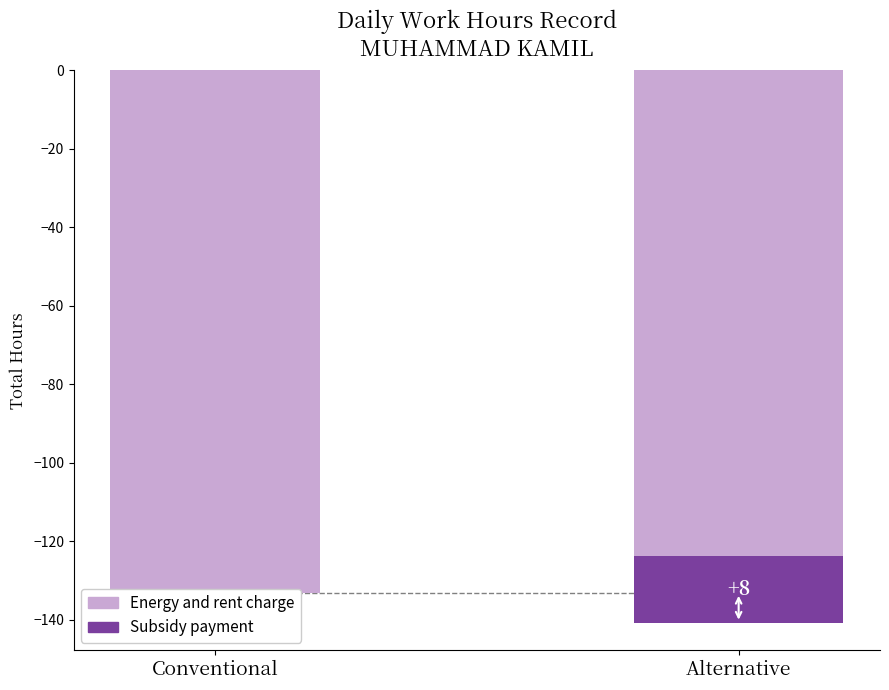

What is the value of the 1st bar from the left?

-133.2